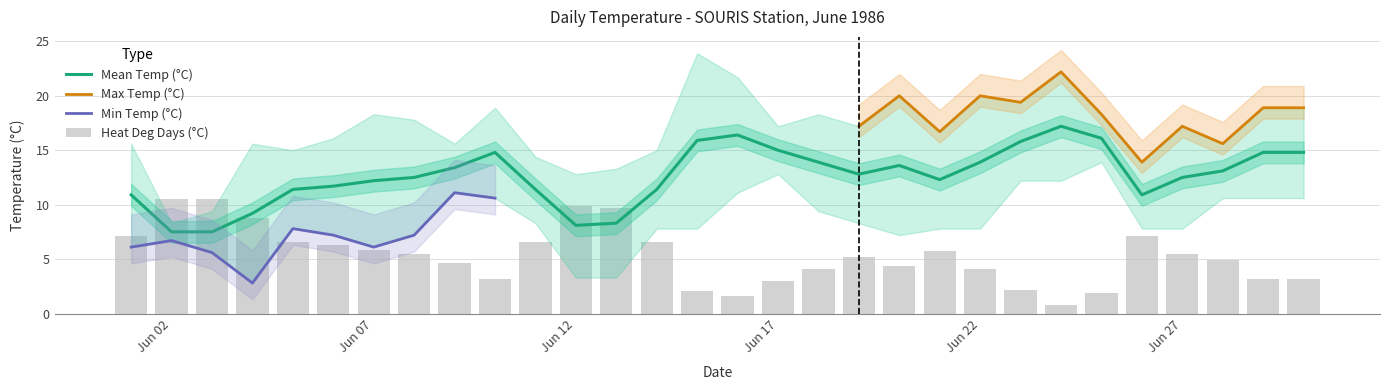

At which label is Mean Temp (°C) closest to 12?

Jun 07